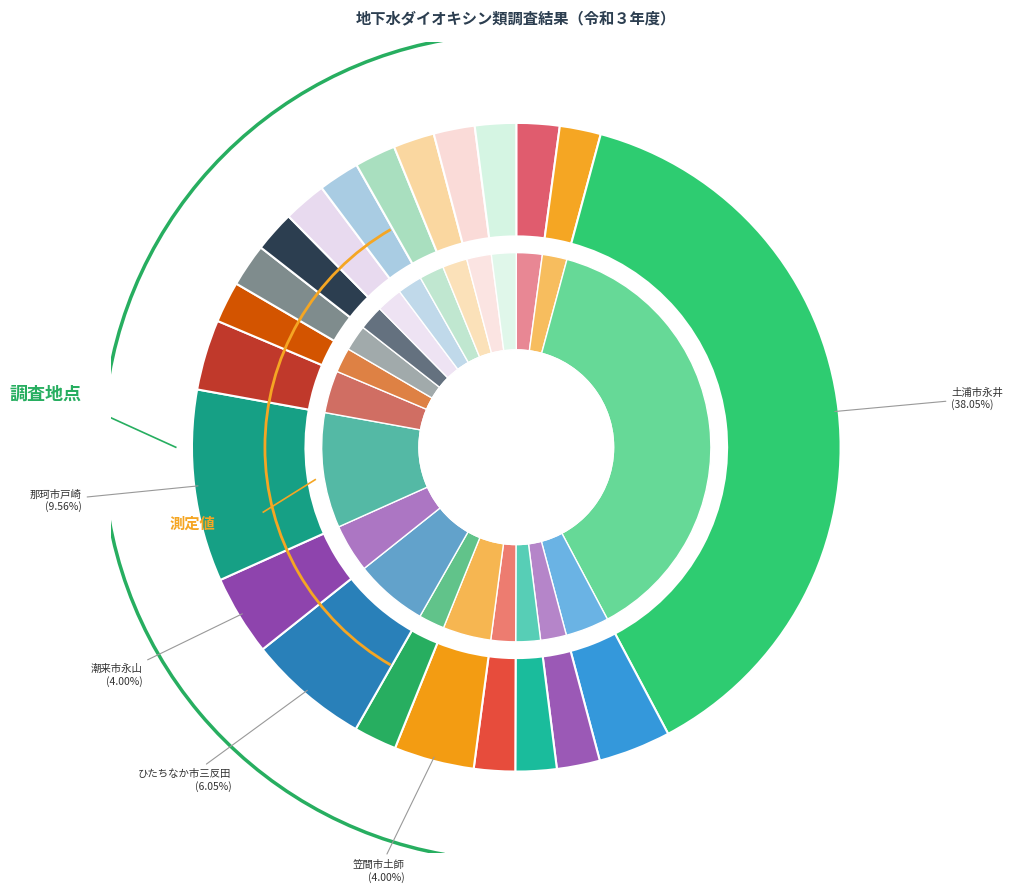

Rank the categories by value from highest to lowest.

土浦市永井, 那珂市戸崎, ひたちなか市三反田, 笠間市土師, 潮来市永山, 古河市上片田, 筑西市高津, 水戸市大塚町, 結城市大字上山川, つくば市下広岡, 桜川市小塩, 鉾田市安塚, 日立市久慈町, 高萩市大字秋山, 北茨城市大津町, 坂東市莚打, 行方市西連寺, つくばみらい市小張, 小美玉市羽鳥, 大子町大字外大野, 大子町大字栃原, 利根町布川